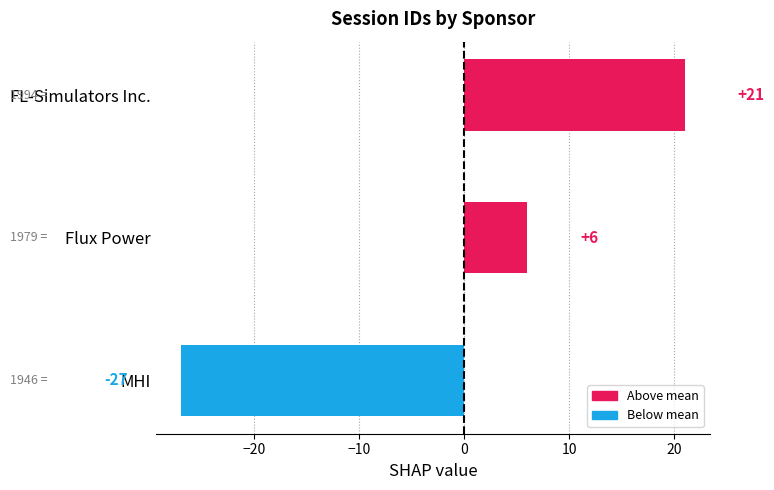

What is the minimum value shown in the chart?

-27